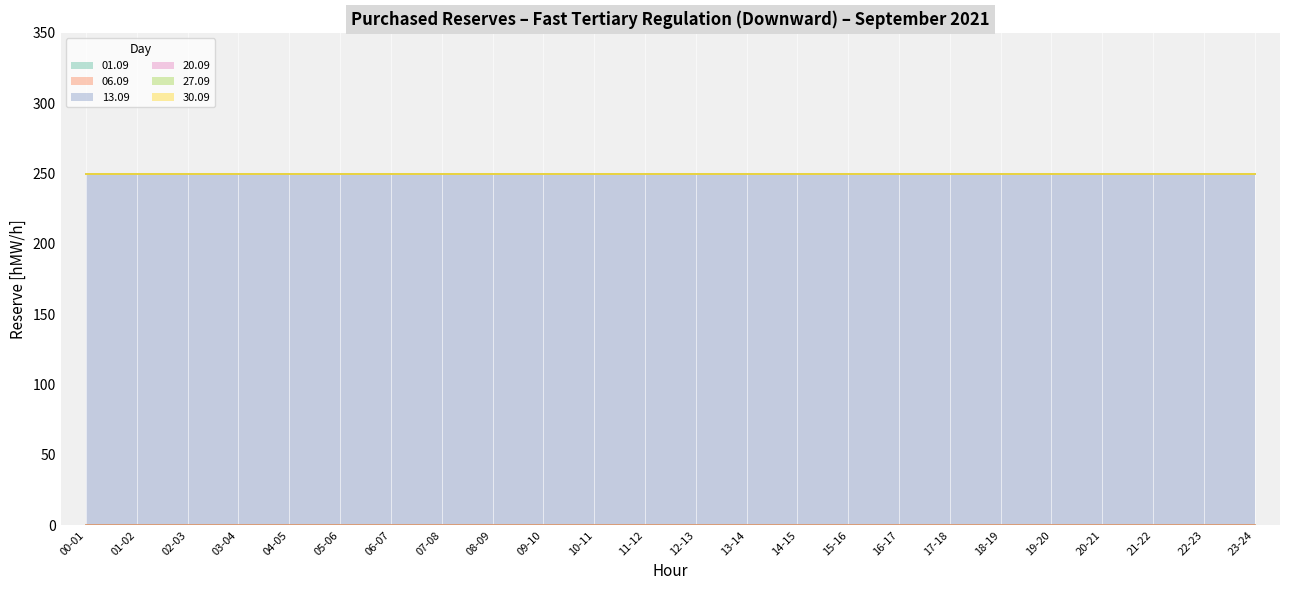

True or false: 27.09 has a value of 0 at 13-14.

True